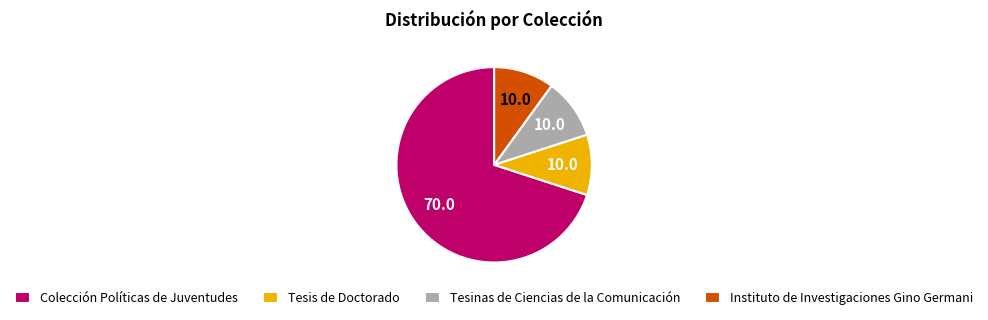

Is there any slice that represents more than half of the pie?

Yes